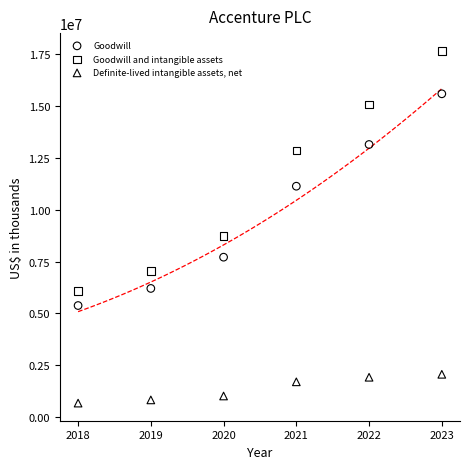

Across all data points, what is the range of Y values (max minus min)?

16958850